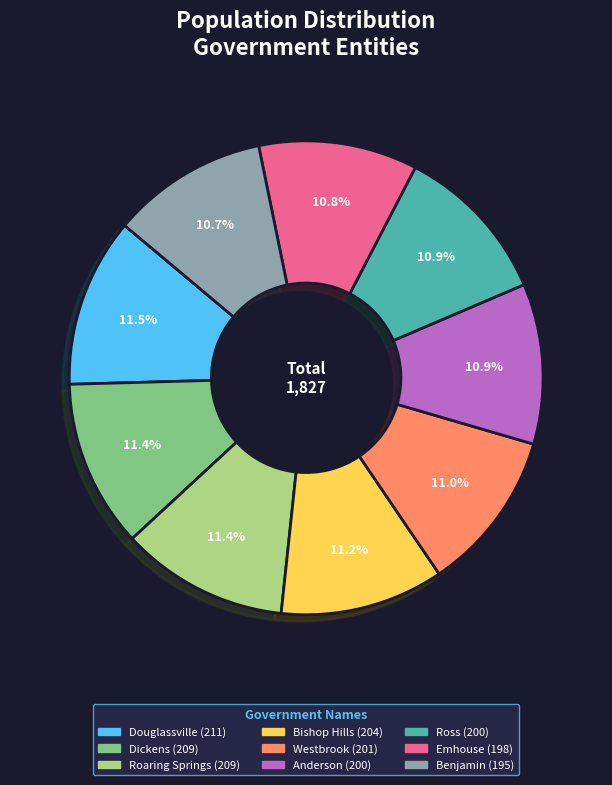

How many segments does this pie chart have?

9